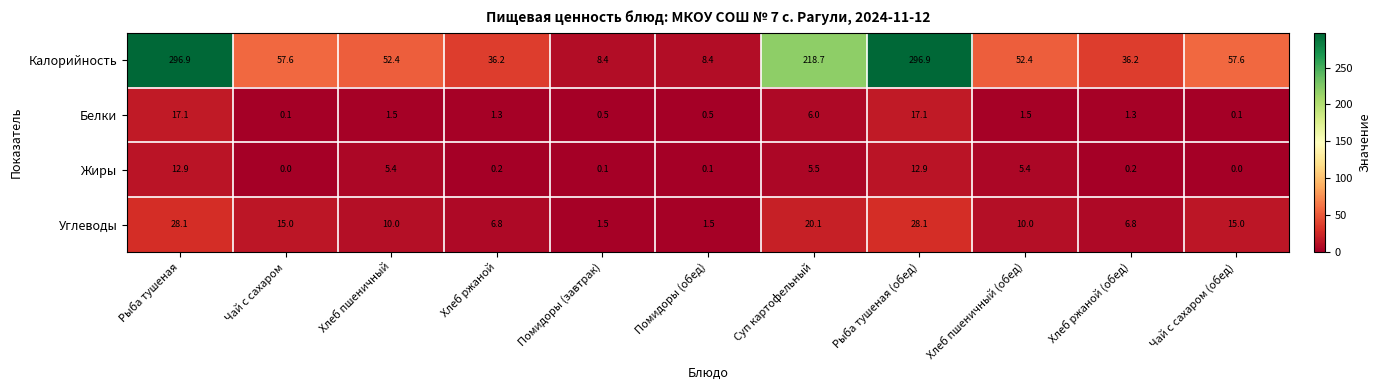

What is the minimum value for Калорийность?

8.4